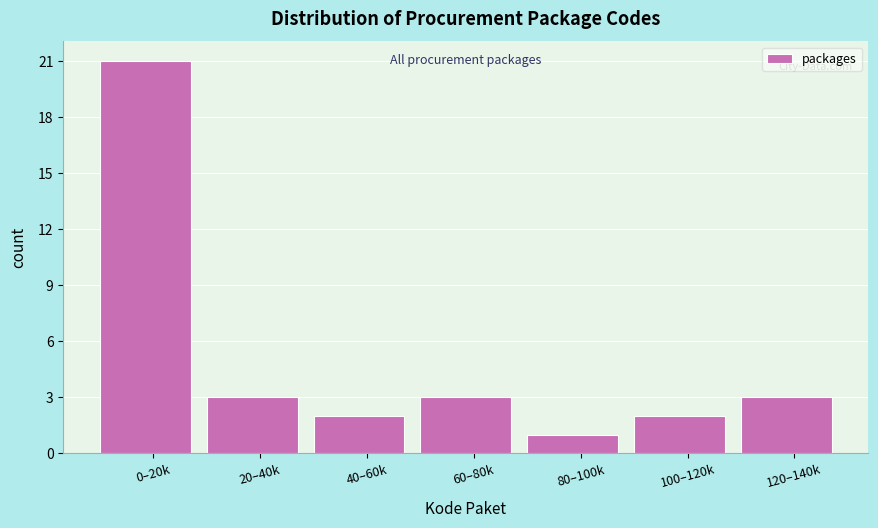

Reading left to right, transcribe all the data shown in this chart.

0–20k=21	20–40k=3	40–60k=2	60–80k=3	80–100k=1	100–120k=2	120–140k=3